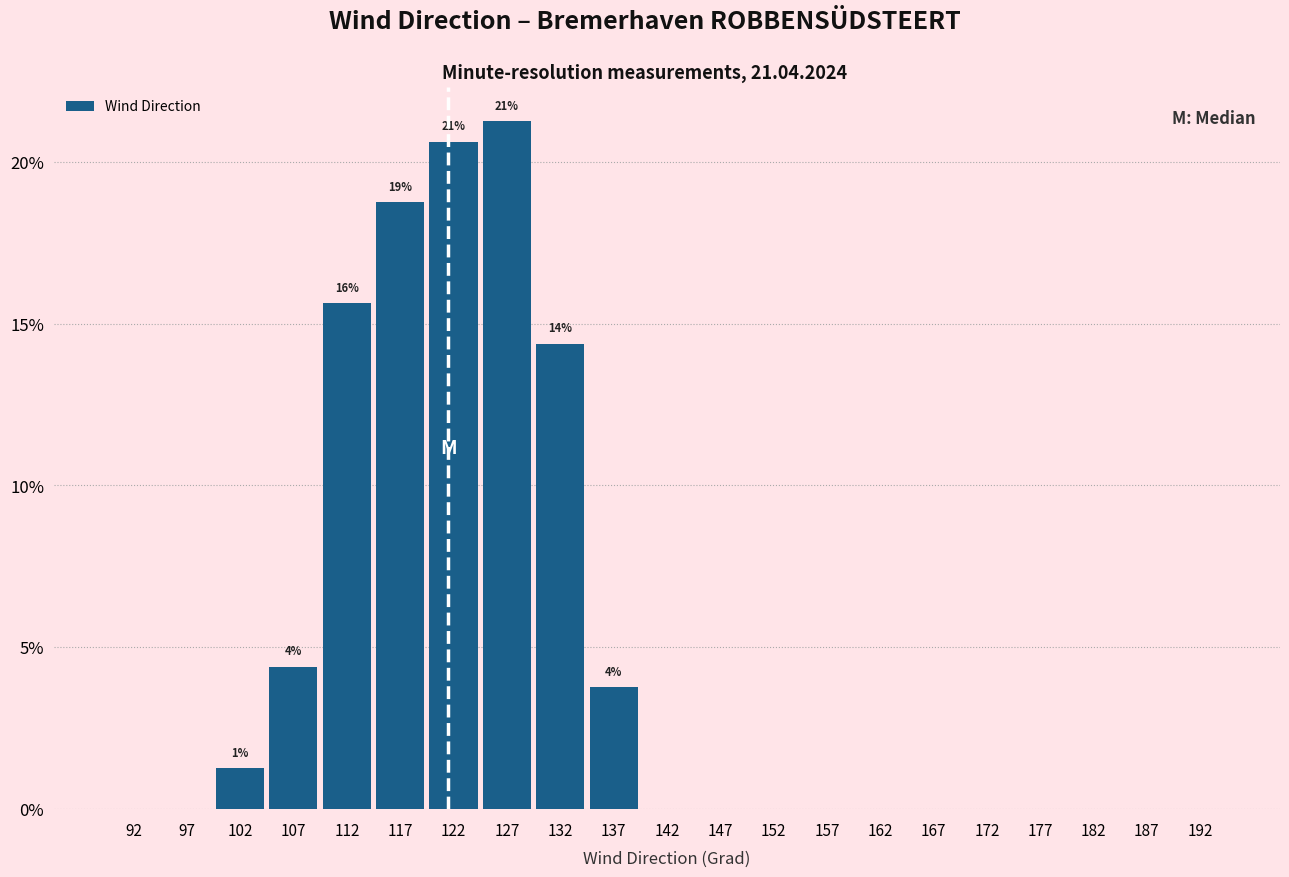

Which range on the x-axis has the tallest bar?

125 to 130